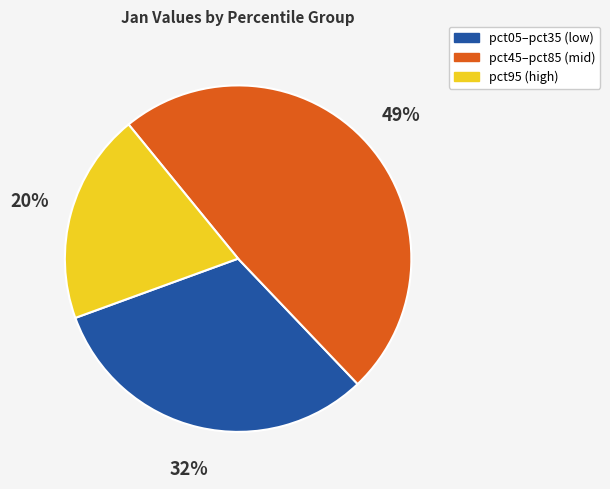

Is there any slice that represents more than half of the pie?

No